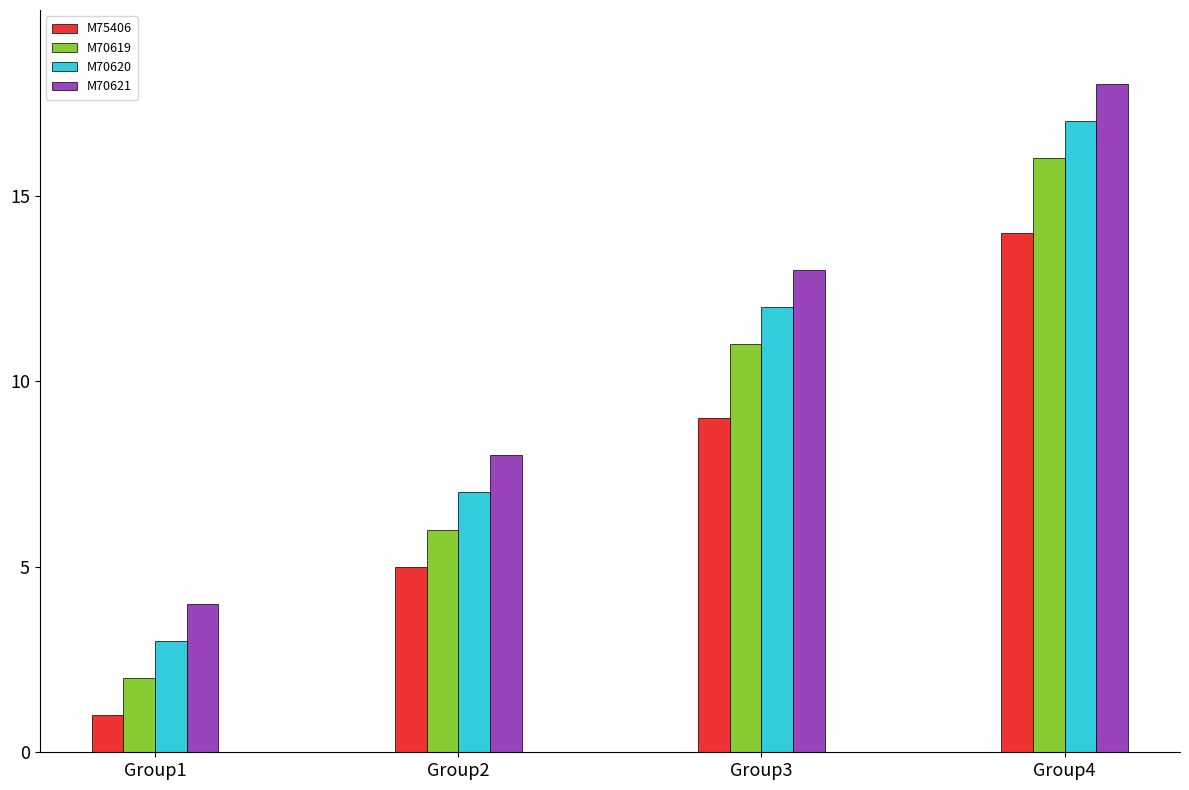

List the series in order of their peak value, highest first.

M70621, M70620, M70619, M75406